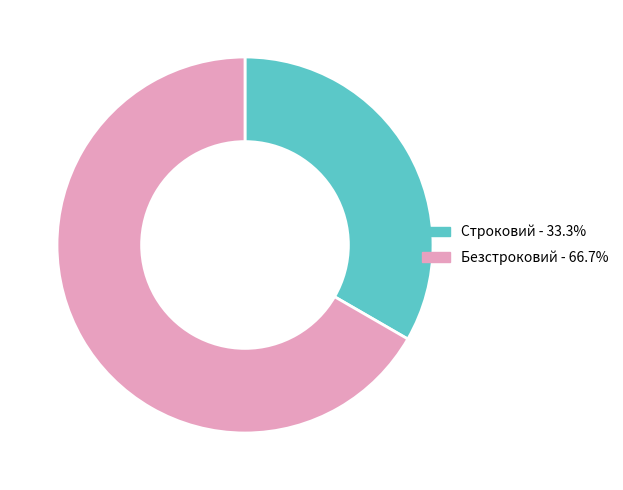

How many slices are in this pie chart?

2